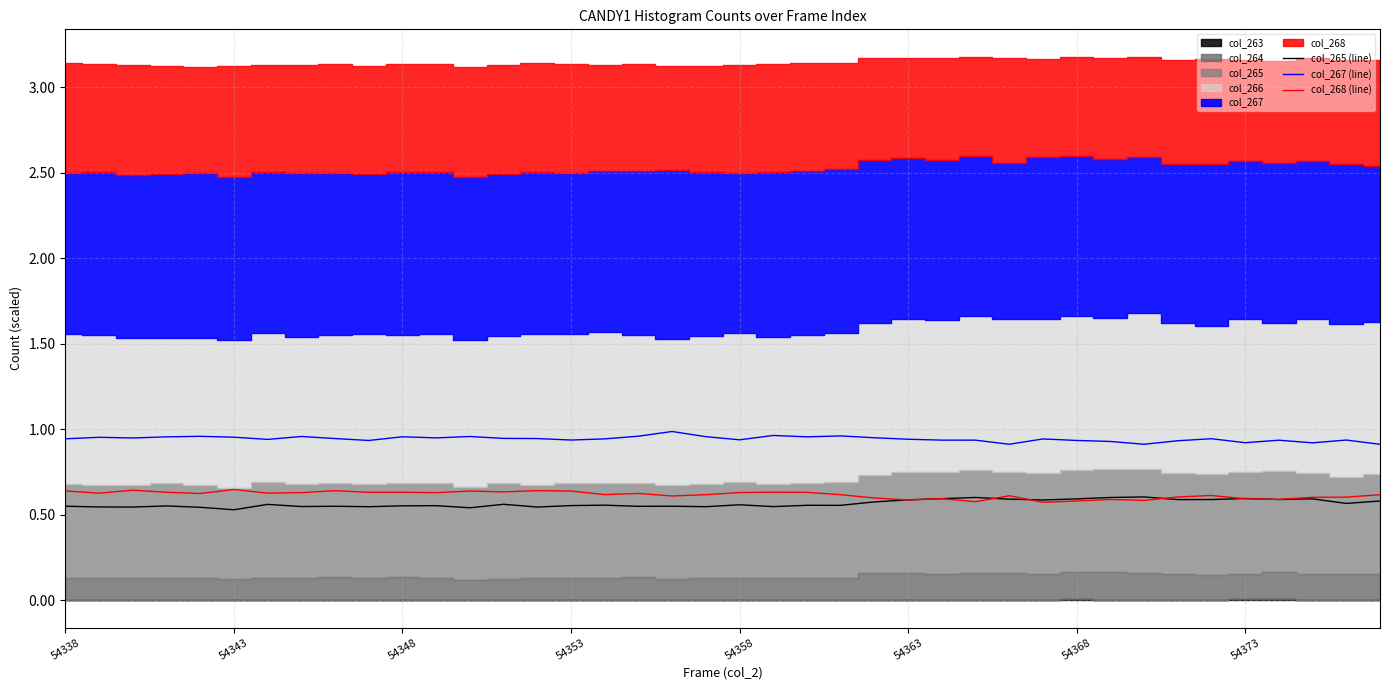

Rank the series by their maximum value, from highest to lowest.

col_267 (line), col_268 (line), col_265 (line)